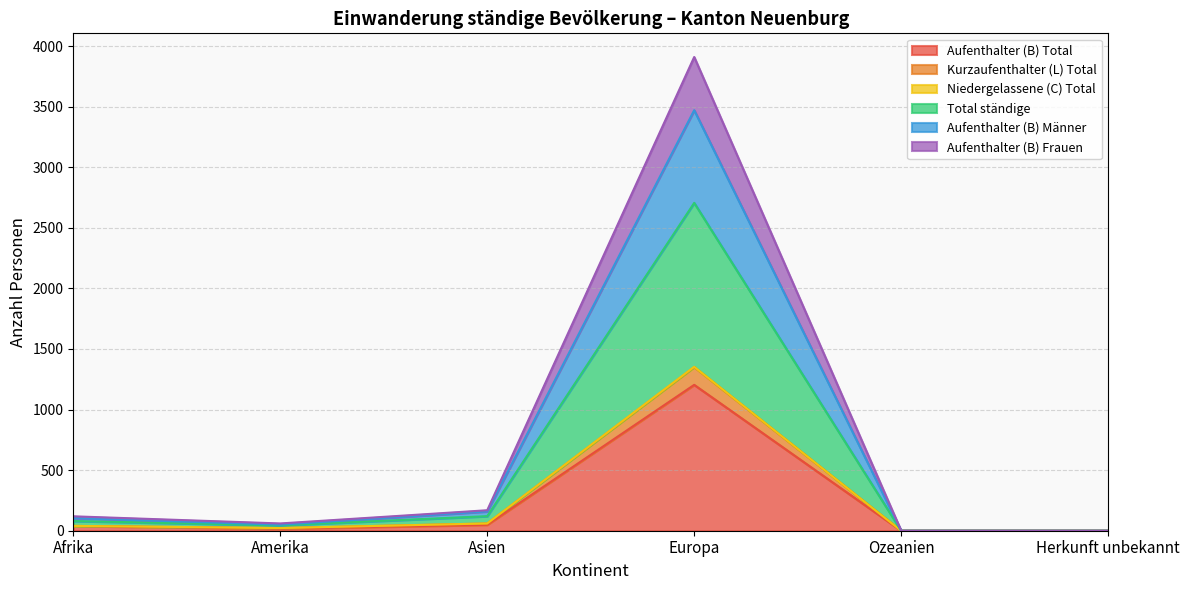

The Aufenthalter (B) Total series shows 1591 at Europa. True or false?

False